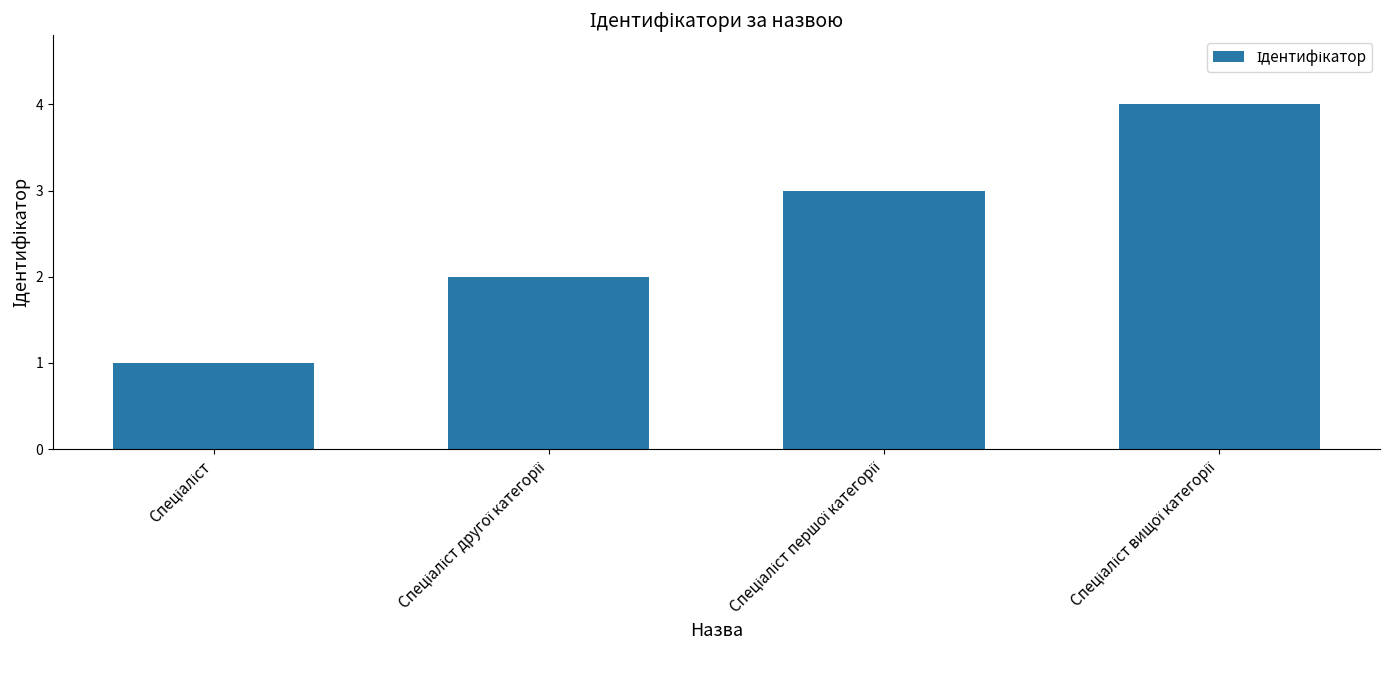

What is the greatest value displayed?

4